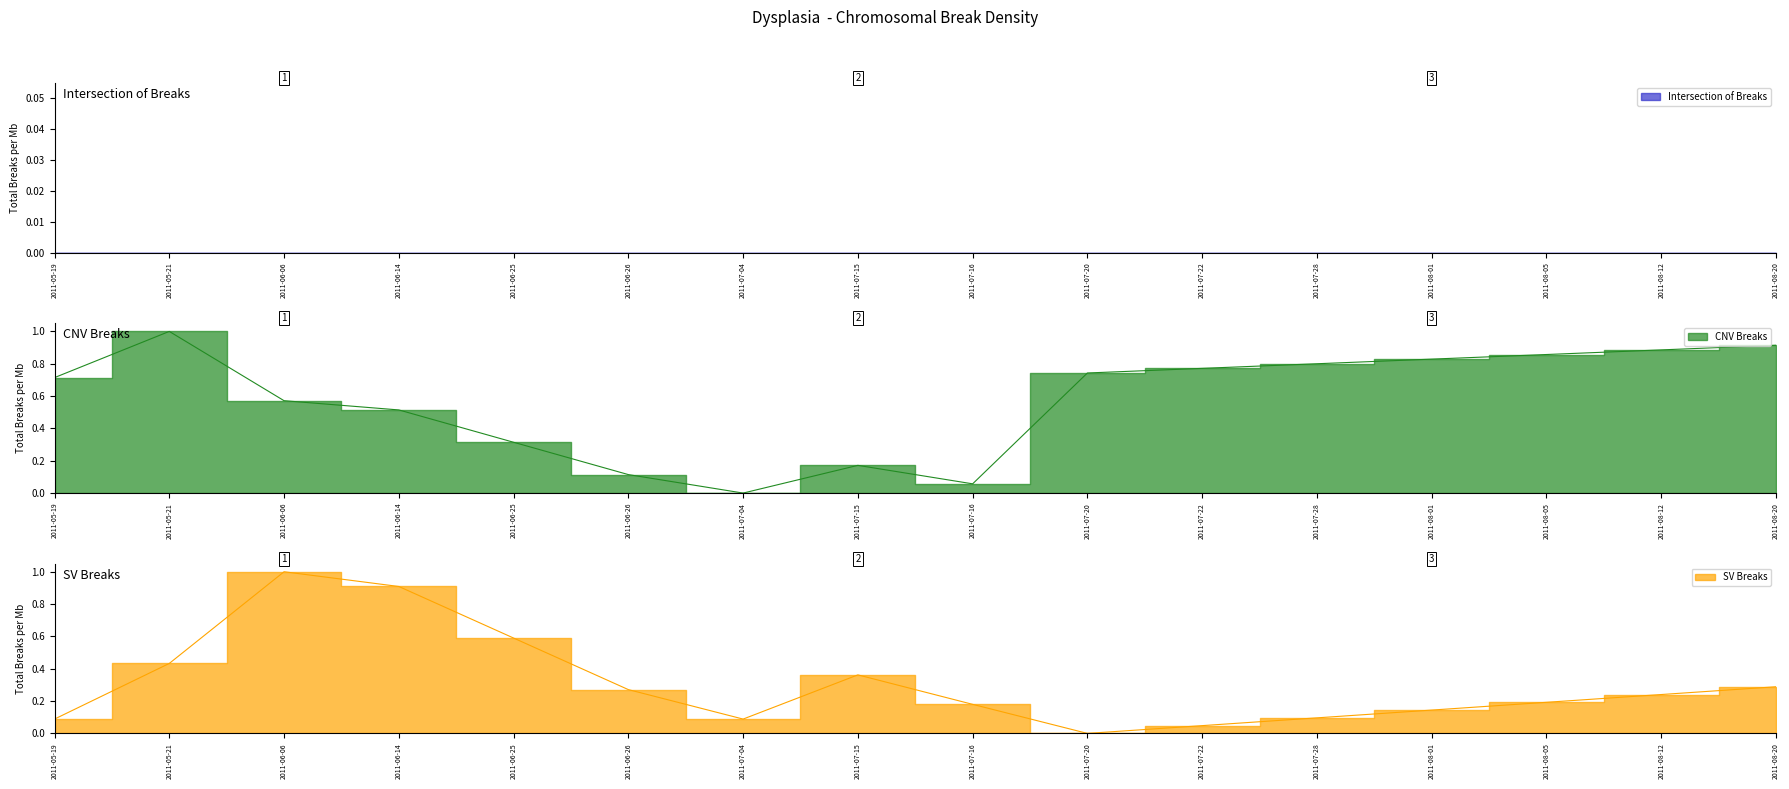

What is the difference between the maximum and minimum values in the CNV Breaks series?

1.0